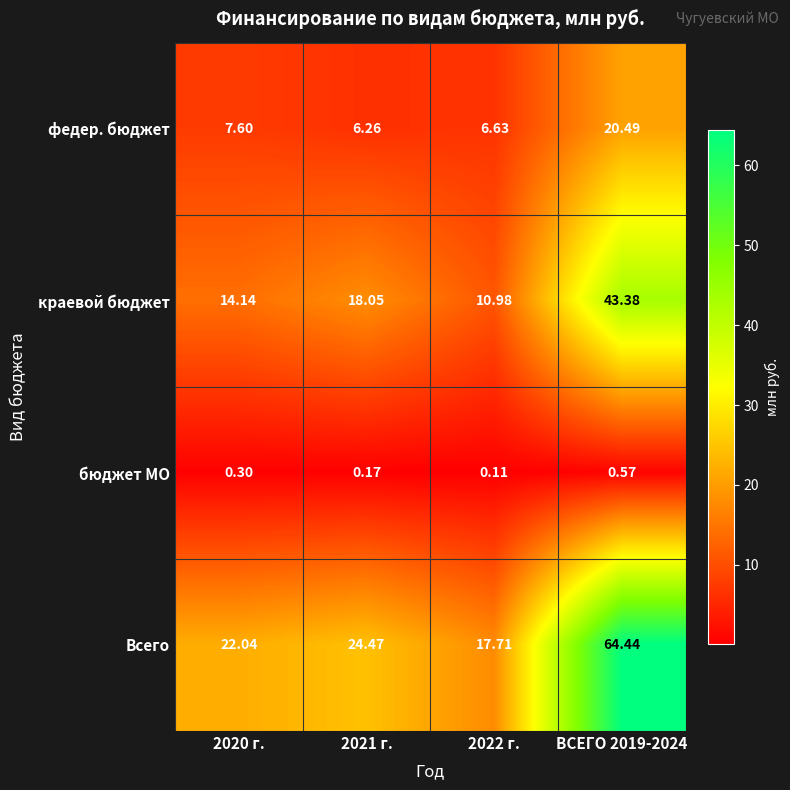

Which series changed the most between 2021 г. and ВСЕГО 2019-2024?

Всего